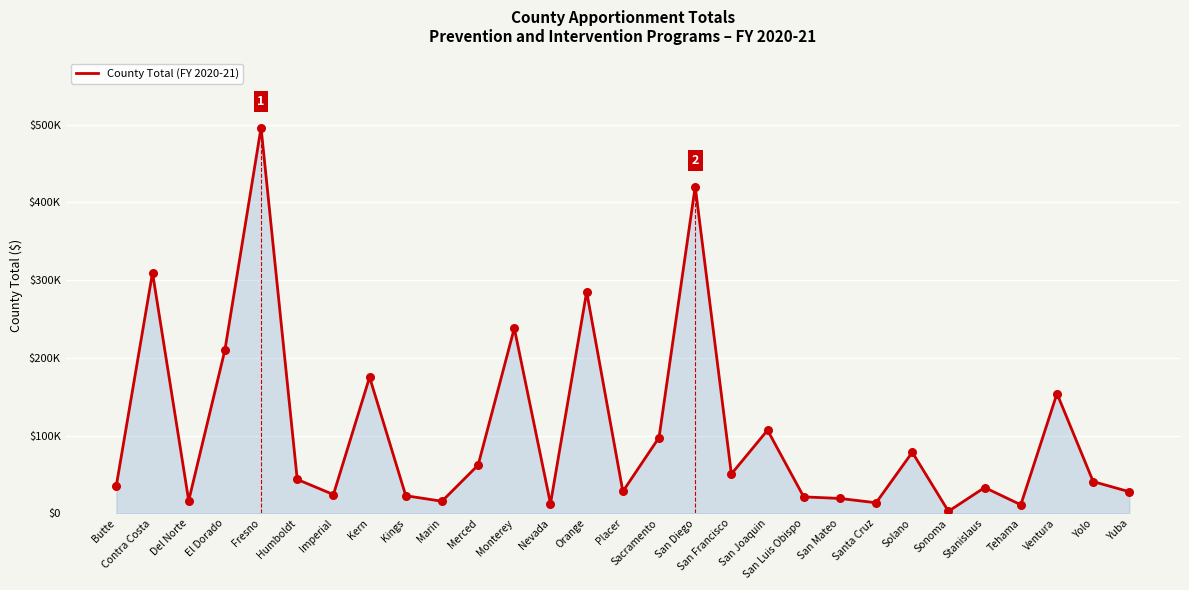

What is the change in value from Monterey to San Mateo?

-219106